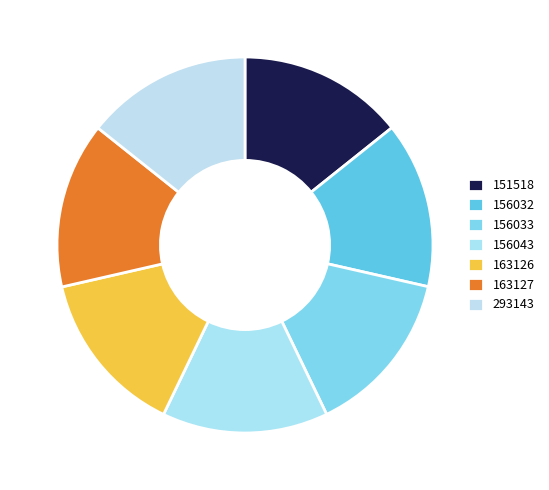

Combined, do 151518 and 163126 account for over 50%?

No